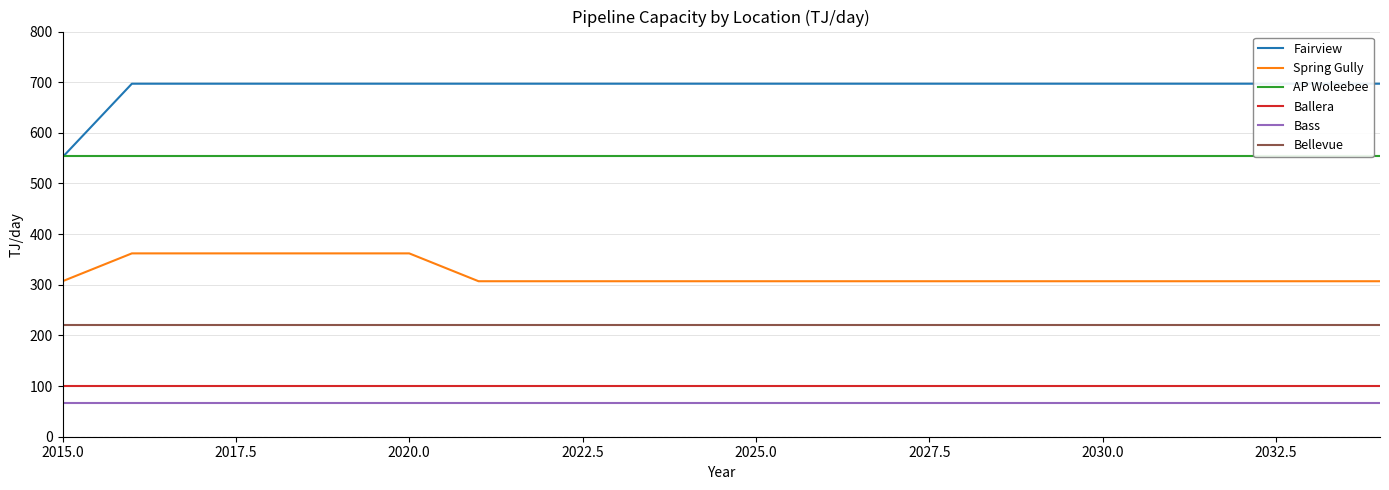

Where is Fairview nearest to the value 624?

2015.0